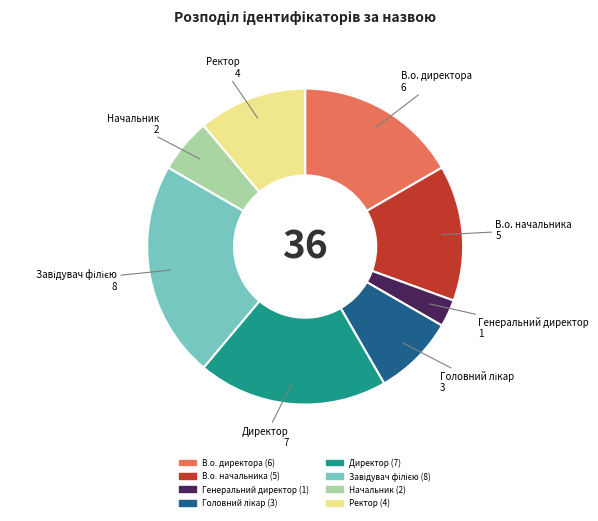

Between В.о. директора and В.о. начальника, which is larger?

В.о. директора